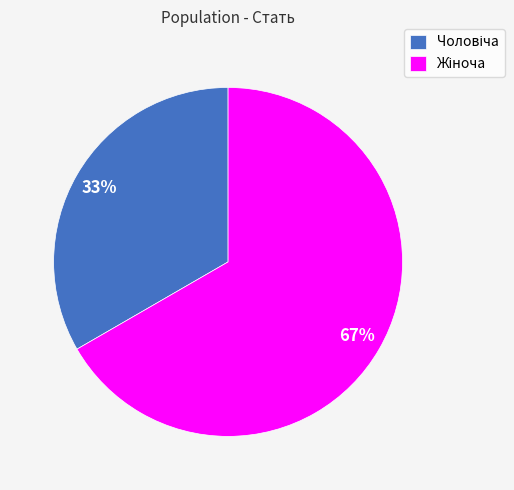

To the nearest percent, what is the average slice percentage?

50%